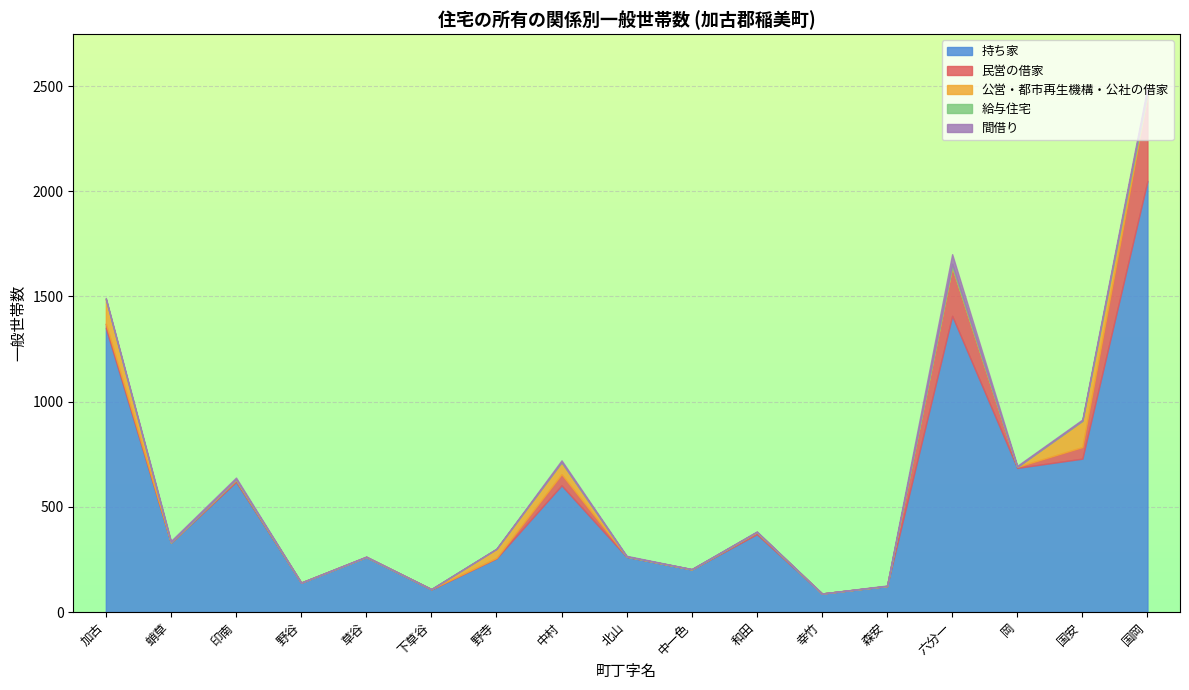

The value of 公営・都市再生機構・公社の借家 at 中一色 is 0. True or false?

True